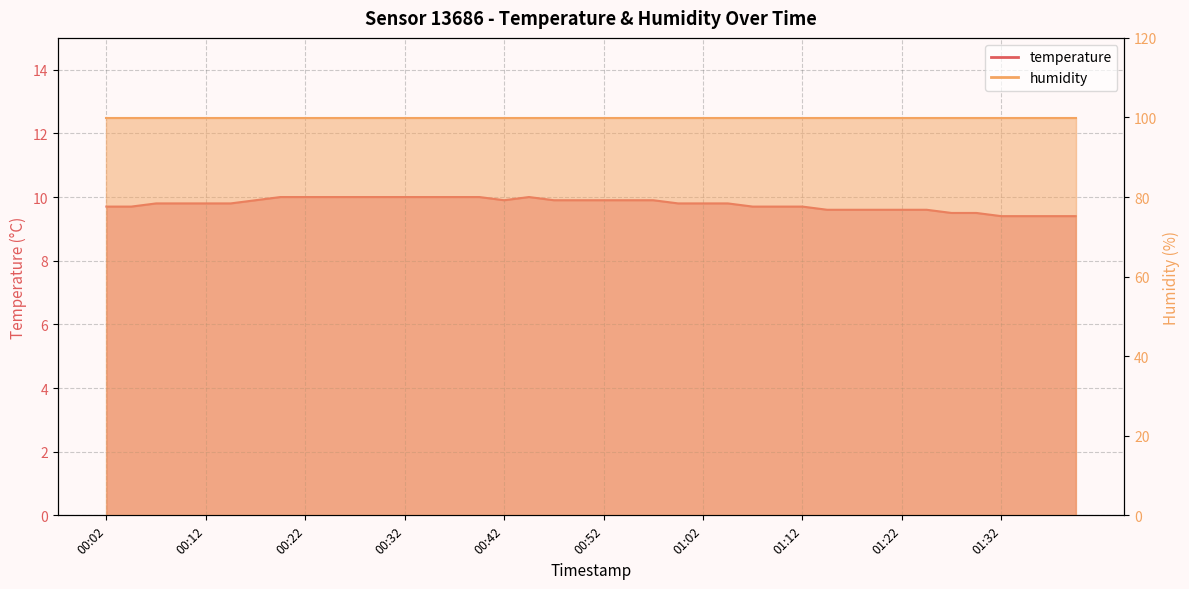

True or false: the data shows 3.9 at 00:50.

False